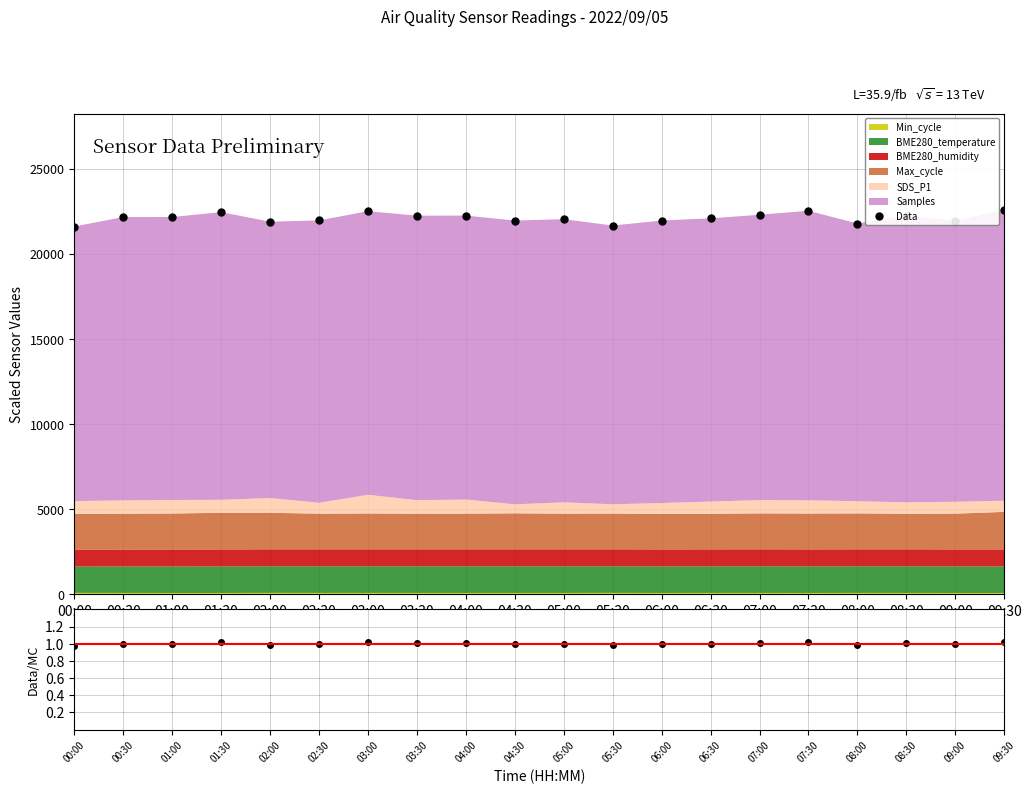

Which category has the highest value in the Data/MC series?

09:30